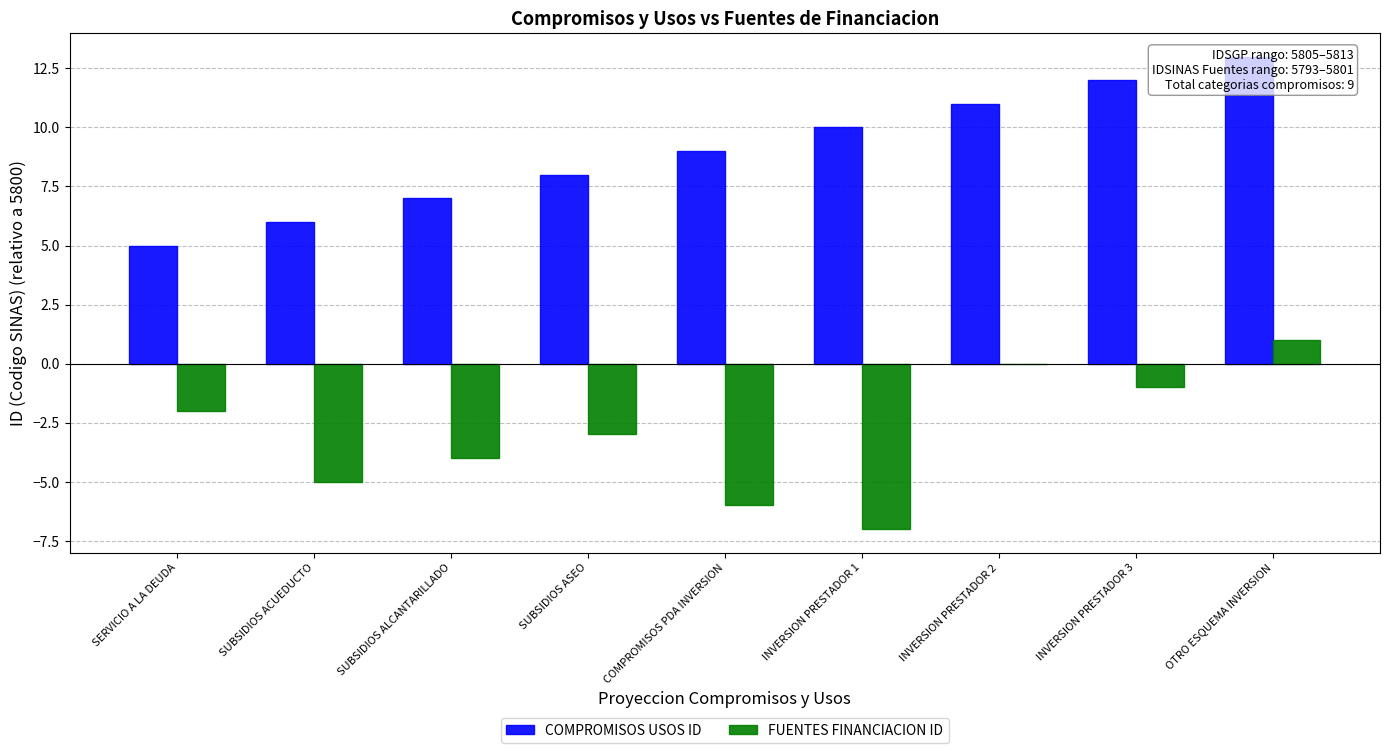

True or false: COMPROMISOS USOS ID has a value of 14 at INVERSION PRESTADOR 1.

False